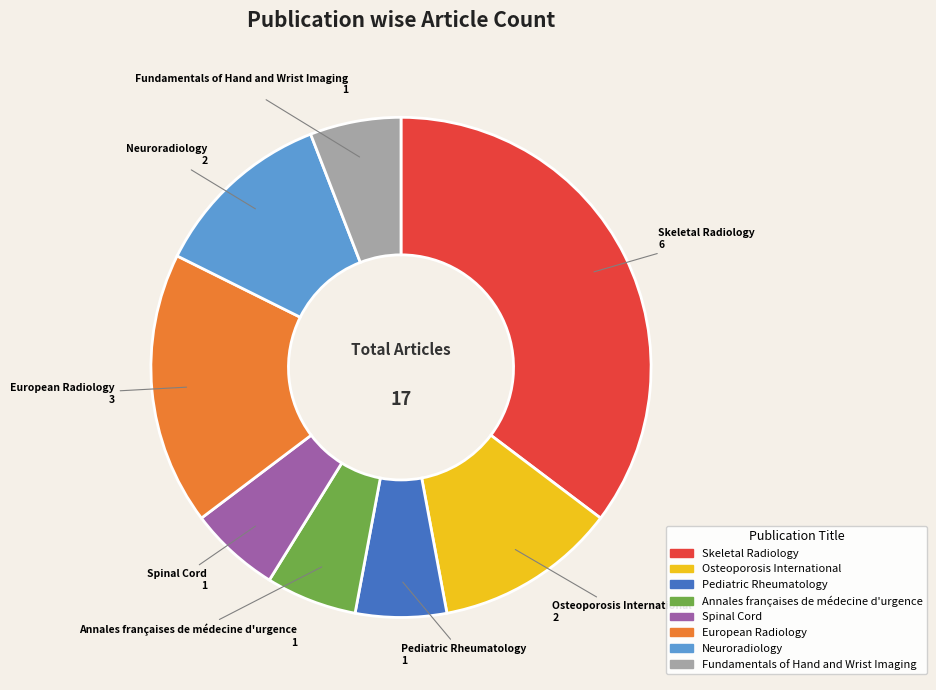

What is the largest slice in the pie chart?

Skeletal Radiology